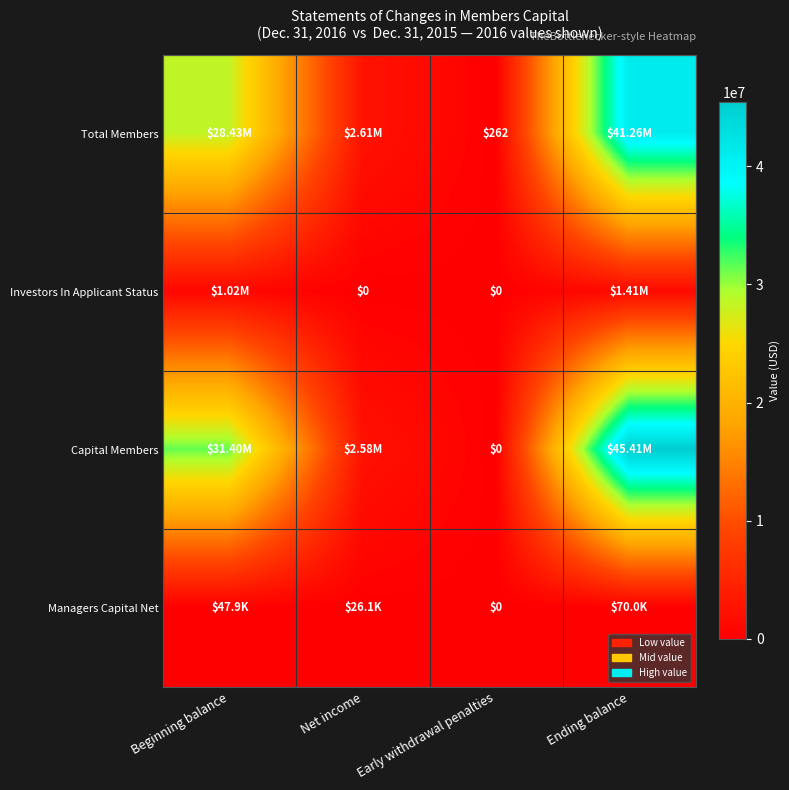

What is the spread (max minus min) of values at Net income?

2608480